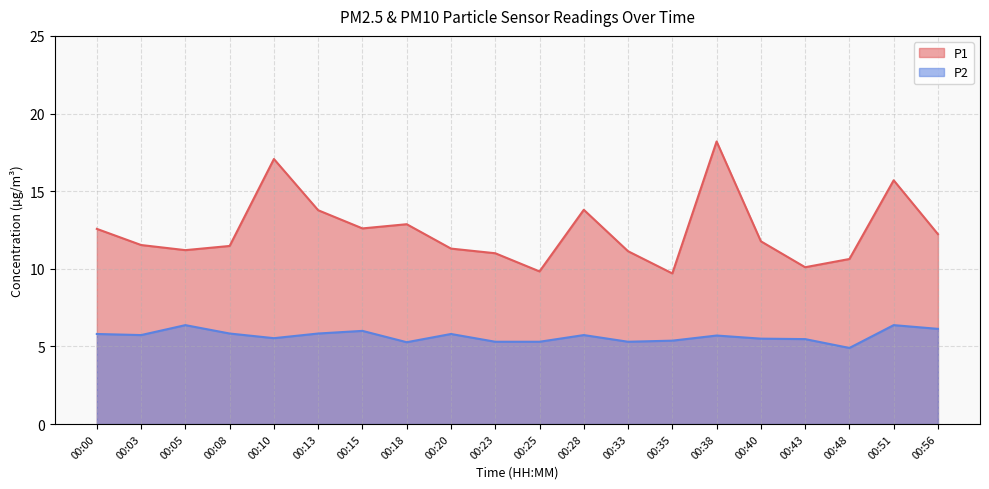

Which has a higher value, 00:35 or 00:10?

00:10